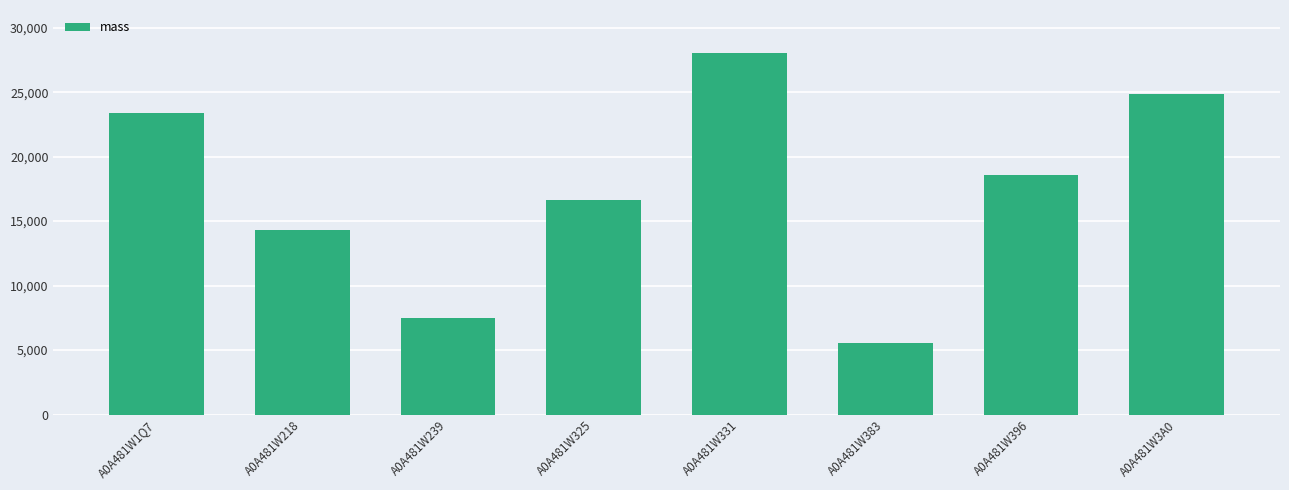

What is the difference between the values at A0A481W396 and A0A481W383?

13033.8